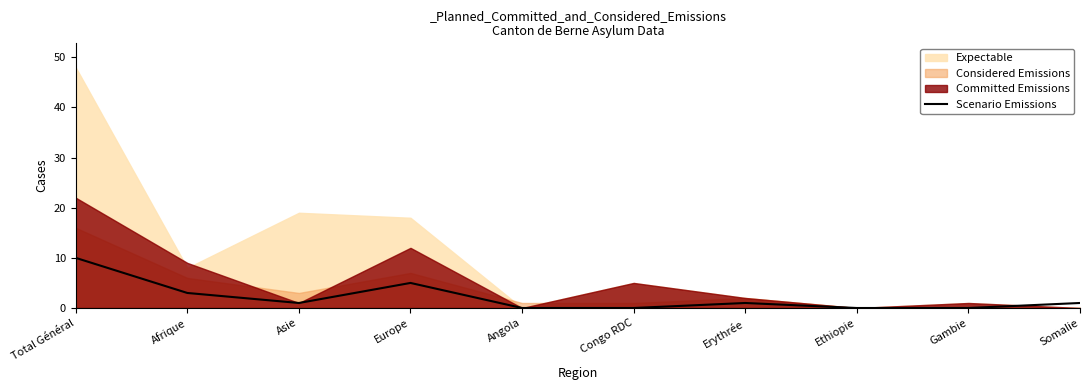

Count the number of values greater than 1.

3